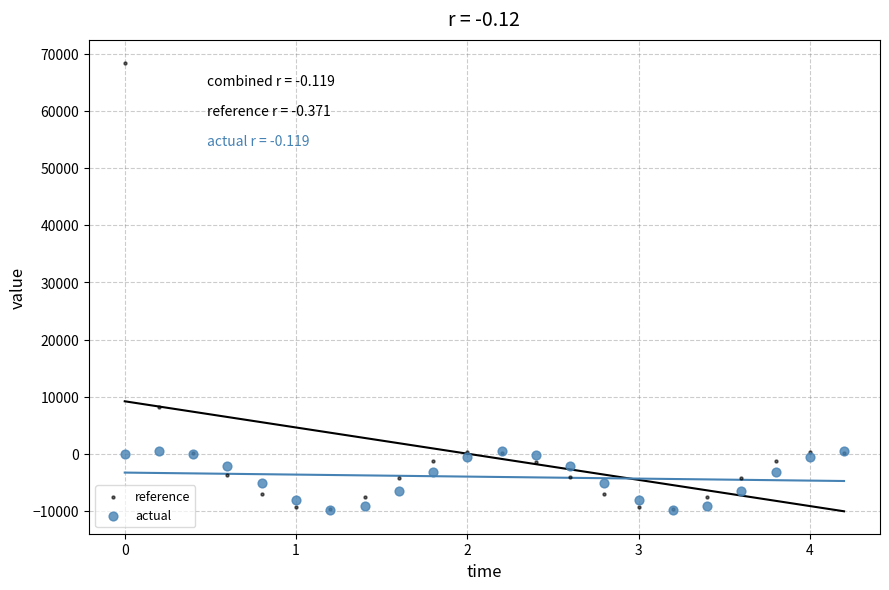

Which series reaches the maximum Y coordinate?

reference